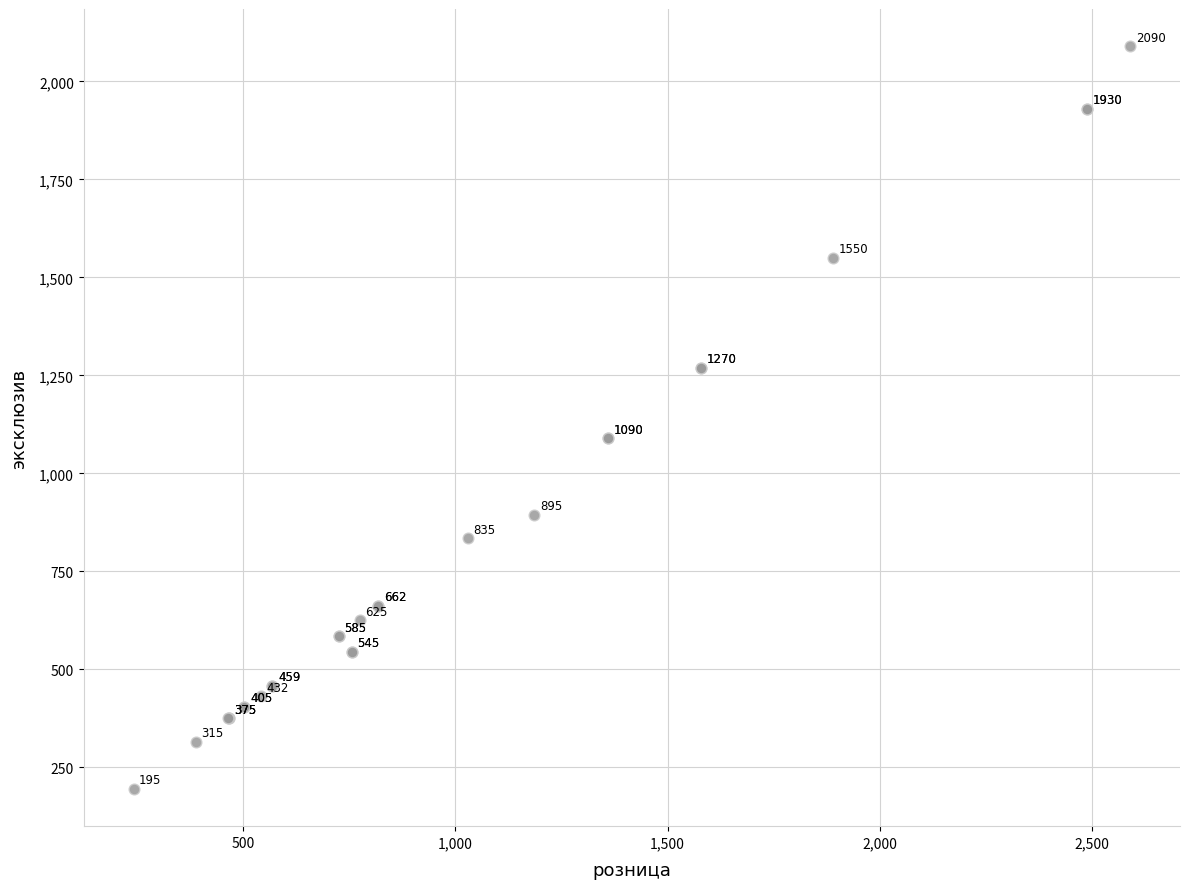

What Y value in the scatter plot is closest to 1142?

1090